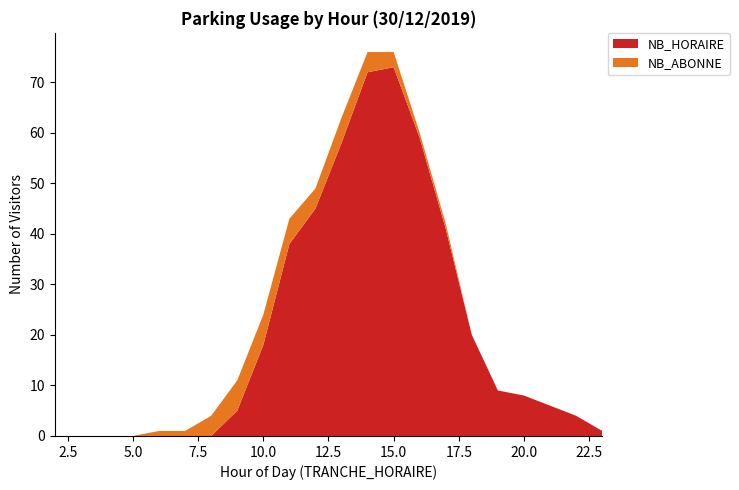

Reading left to right, list all the values displayed in this chart.

NB_HORAIRE: 2=0	3=0	4=0	5=0	6=0	7=0	8=0	9=5	10=18	11=38	12=45	13=58	14=72	15=73	16=59	17=41	18=20	19=9	20=8	21=6	22=4	23=1
NB_ABONNE: 2=0	3=0	4=0	5=0	6=1	7=1	8=4	9=6	10=6	11=5	12=4	13=5	14=4	15=3	16=1	17=1	18=0	19=0	20=0	21=0	22=0	23=0